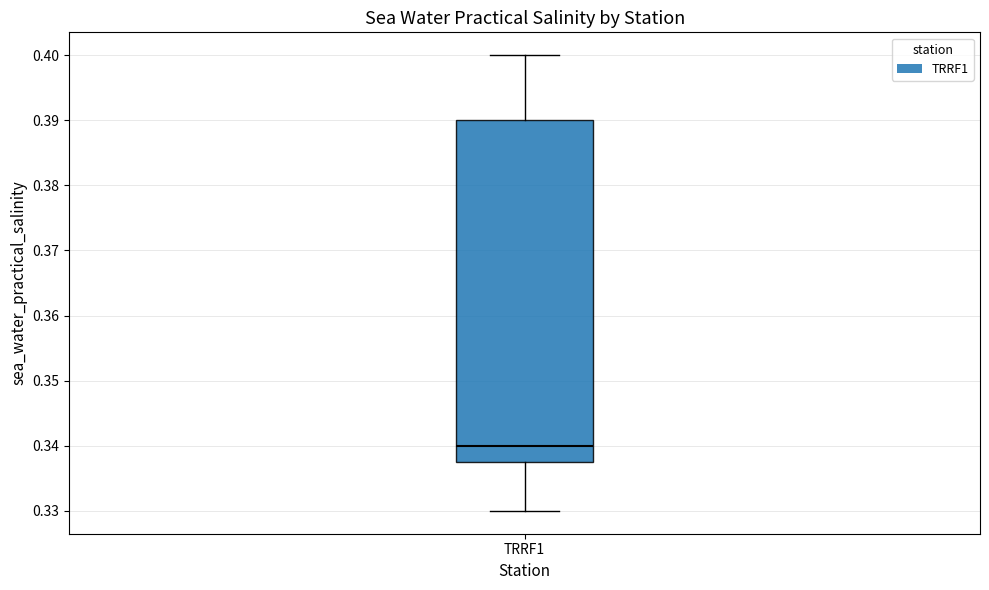

Transcribe this box plot: give where the median line is, the range the box spans, and where the two whiskers end, as read against the y-axis. The values are not printed on the chart, so give them approximately, as read against the axis.

median 0.340, box 0.338 to 0.390, whiskers 0.330 to 0.400